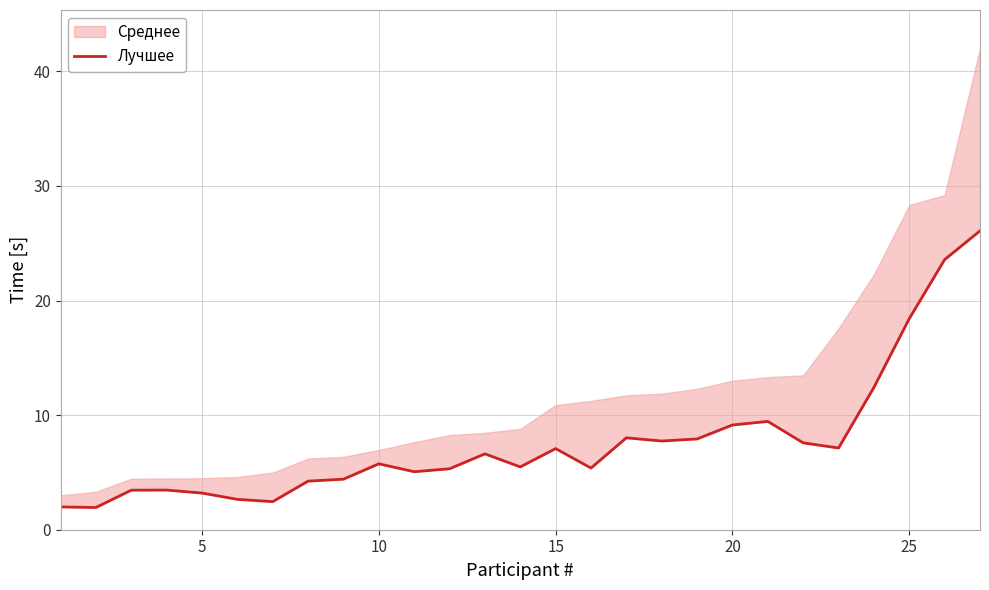

What is the smallest value displayed?

1.9